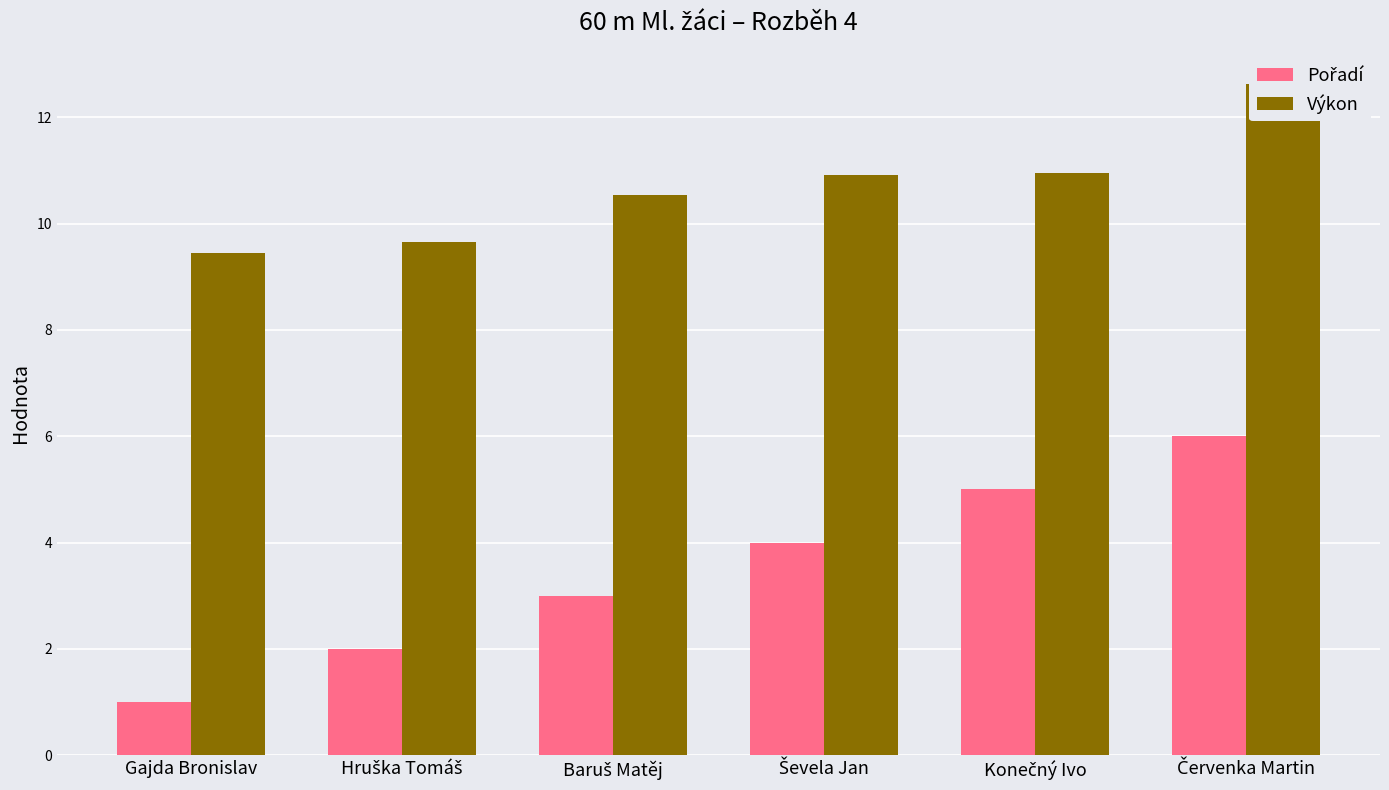

What is the difference between the Pořadí values at Gajda Bronislav and Červenka Martin?

5.0